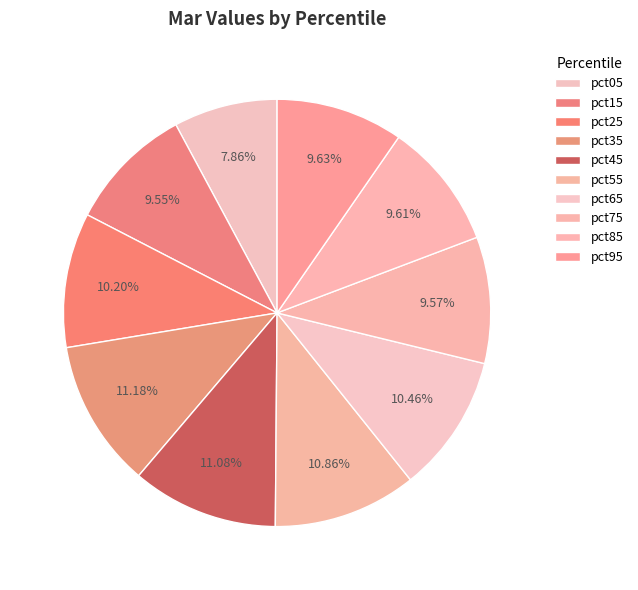

How many segments does this pie chart have?

10